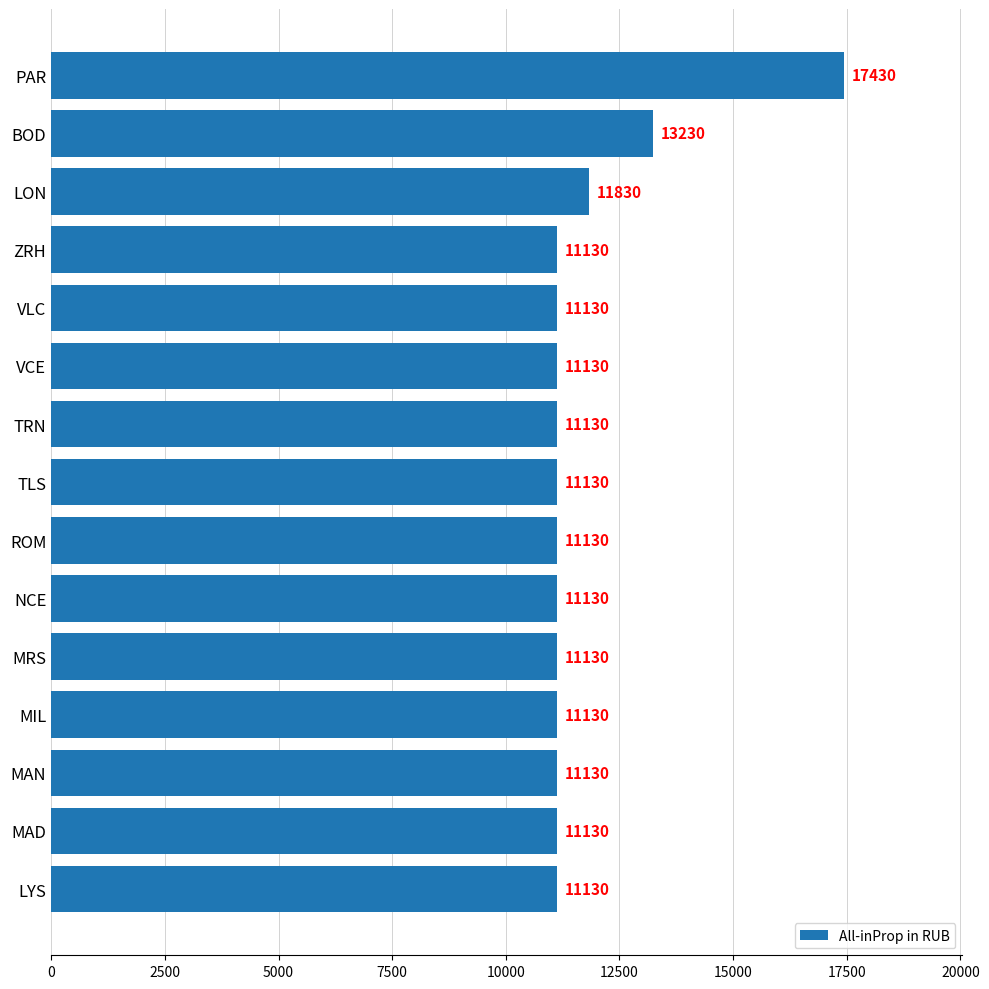

What is the maximum value shown in the chart?

17430